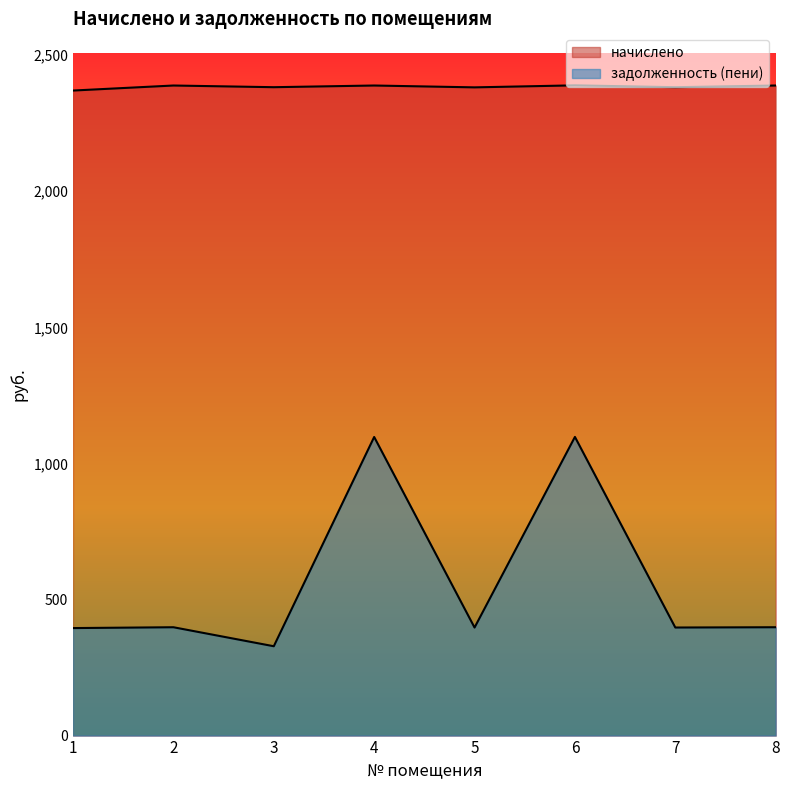

Is it true that начислено equals 1463.3 at 5?

False